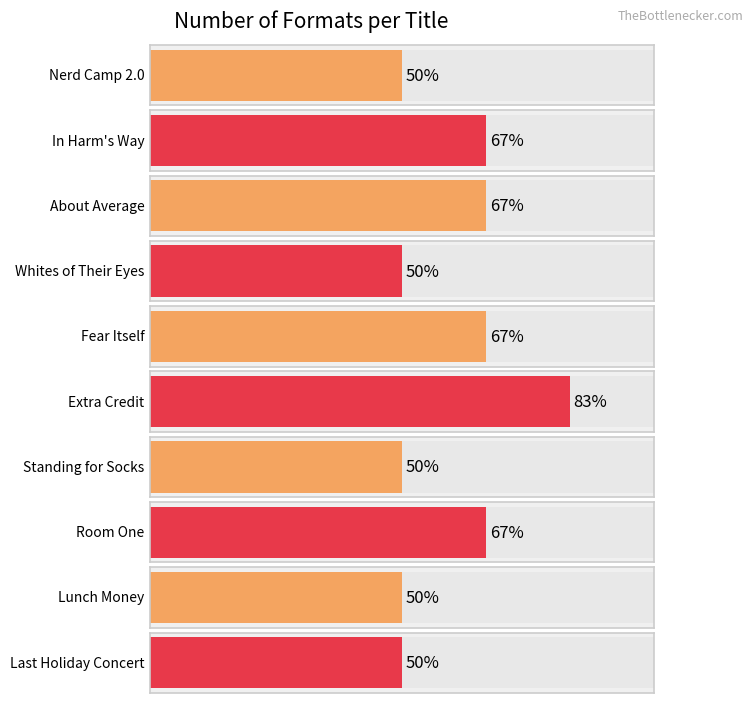

Which category has the highest value across all series?

Extra Credit